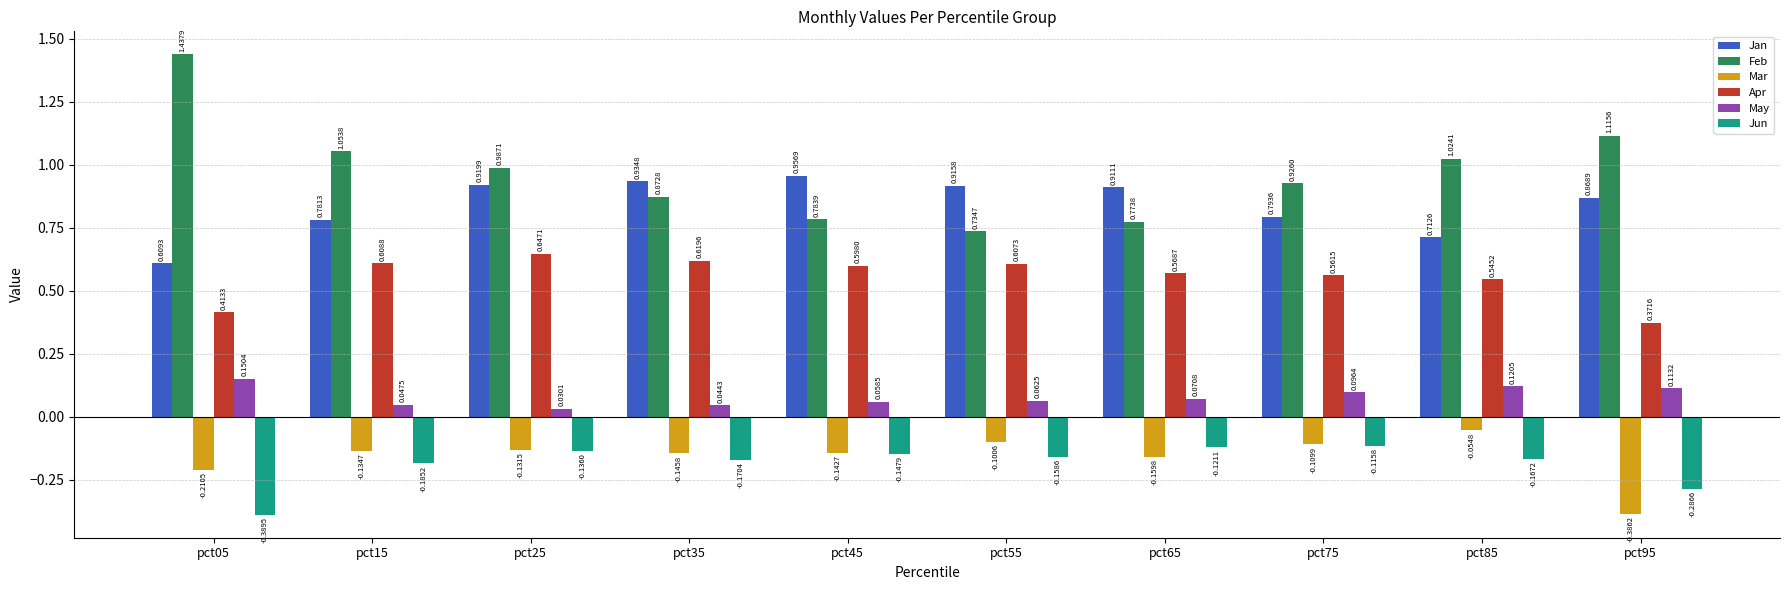

What is the sum of all Jan values?

8.4